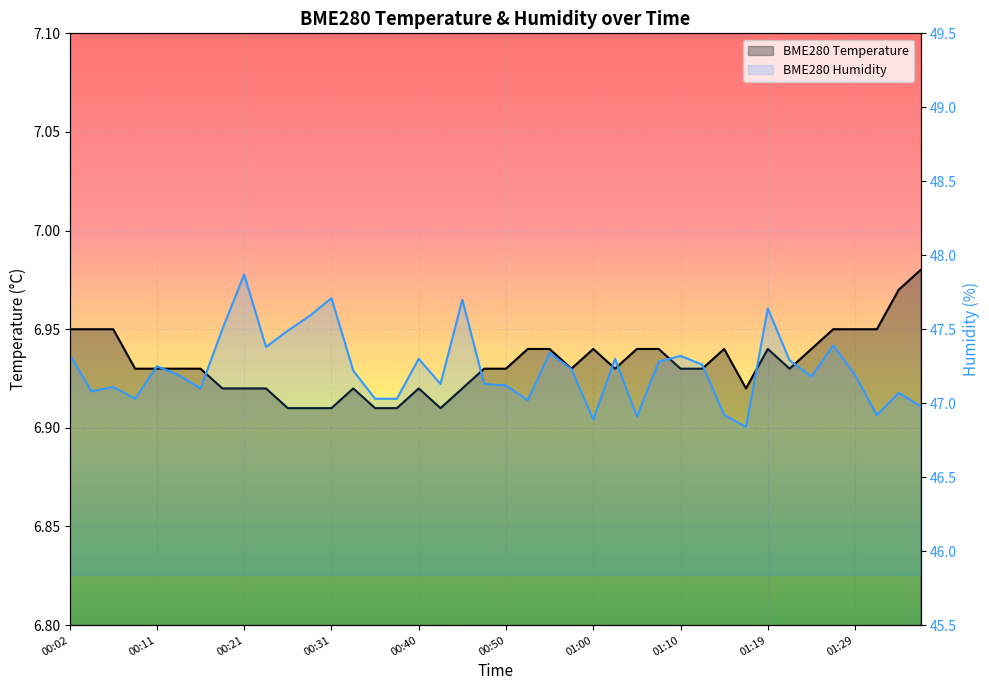

List the series in order of their overall mean, lowest first.

BME280_temperature, BME280_humidity